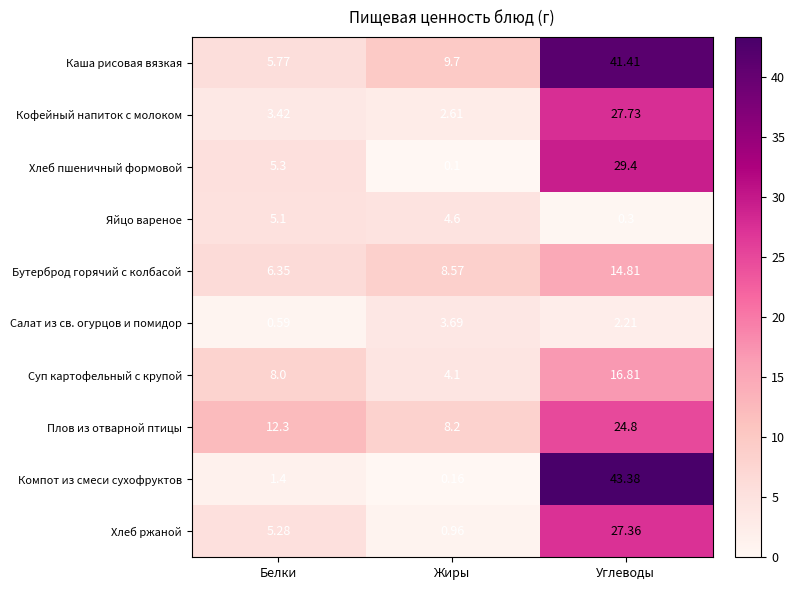

What is the total value across all series at Углеводы?

228.2